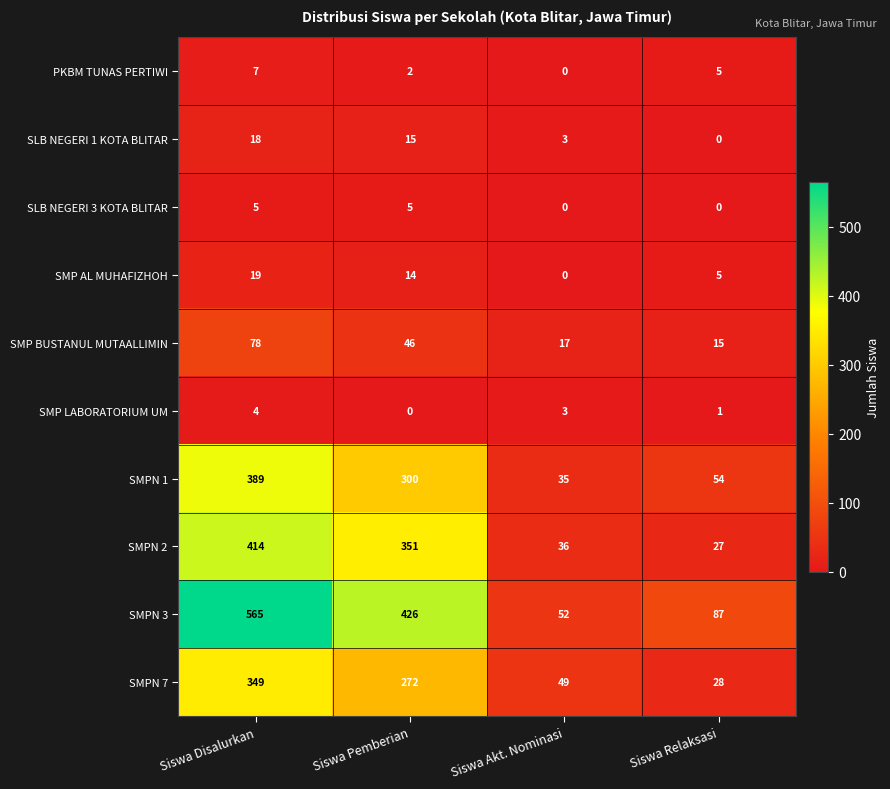

Which series has the largest range (max minus min)?

SMPN 3